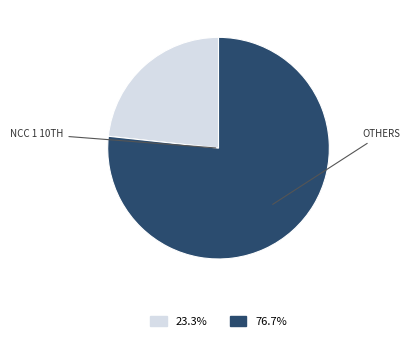

Is there a majority slice in this chart?

Yes